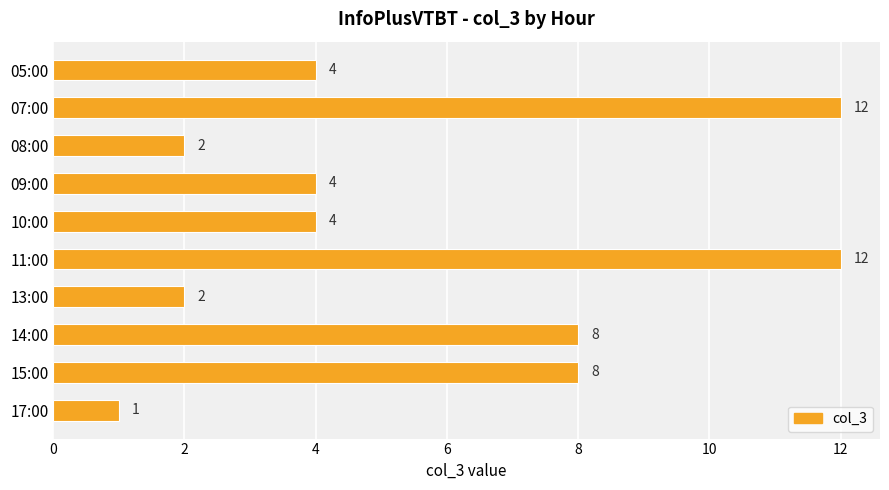

What is the difference between the maximum and minimum values?

11